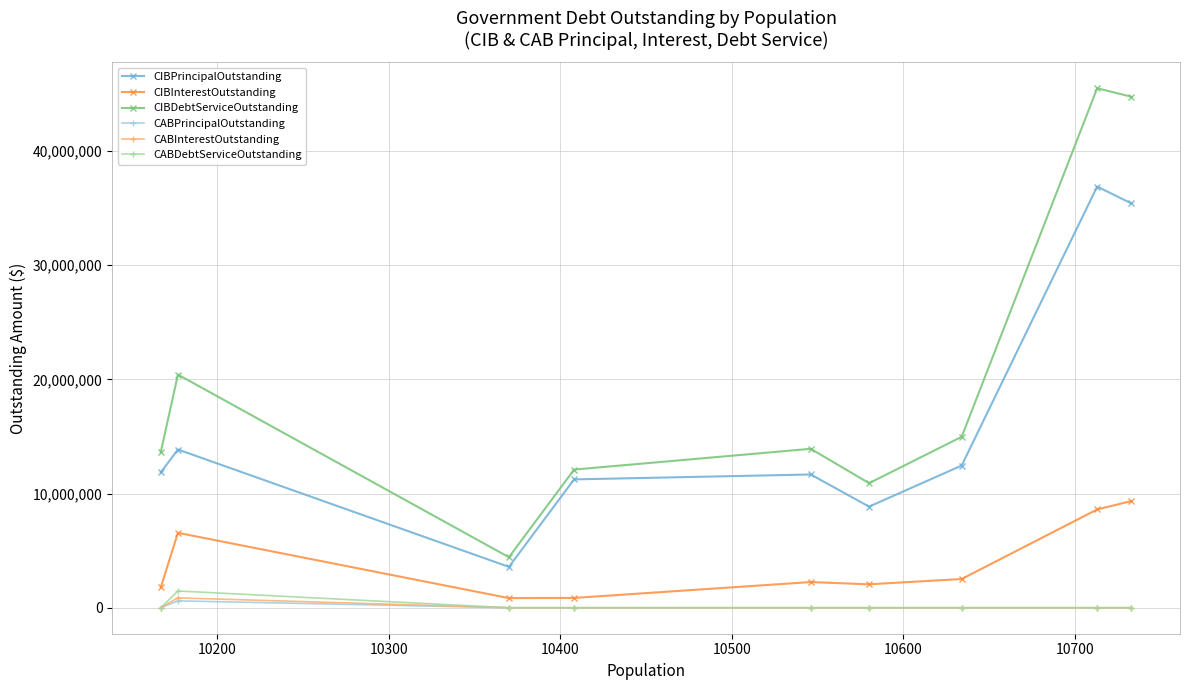

True or false: CIBPrincipalOutstanding and CIBDebtServiceOutstanding cross at least once.

False